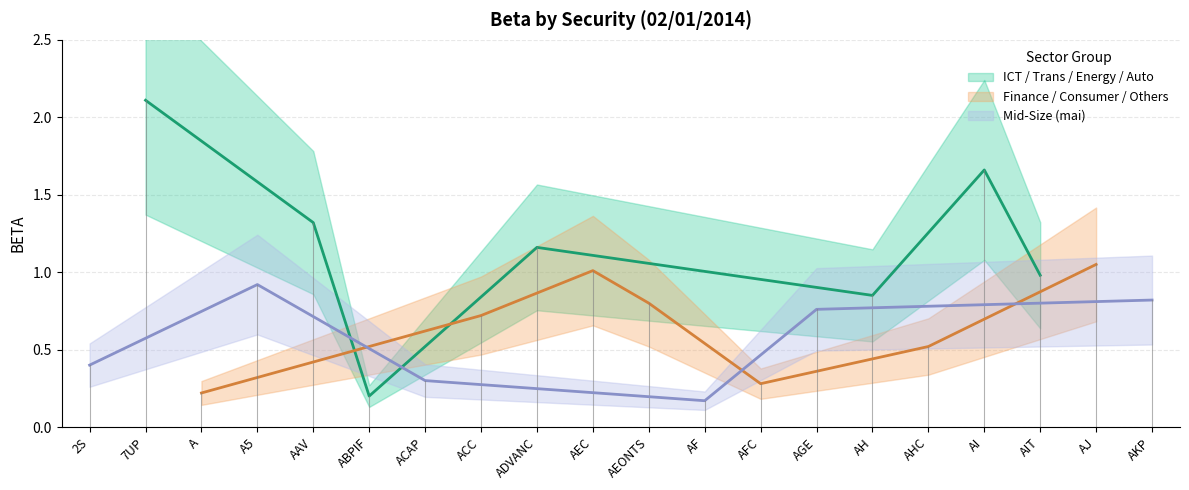

What is the change in value from AF to AKP?

+0.6